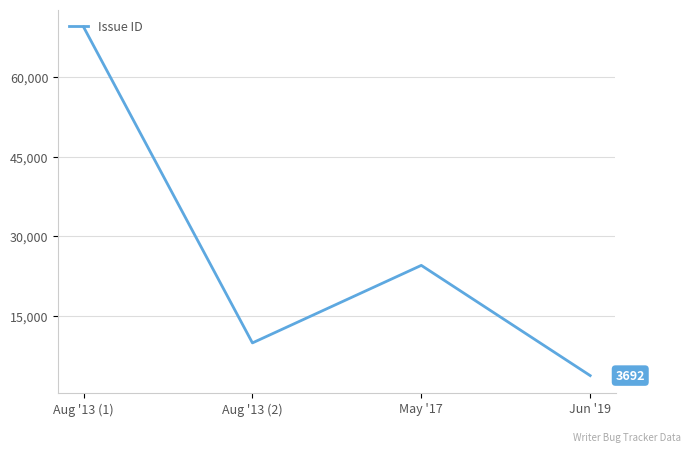

What is the difference between the second highest and second lowest values?

14640